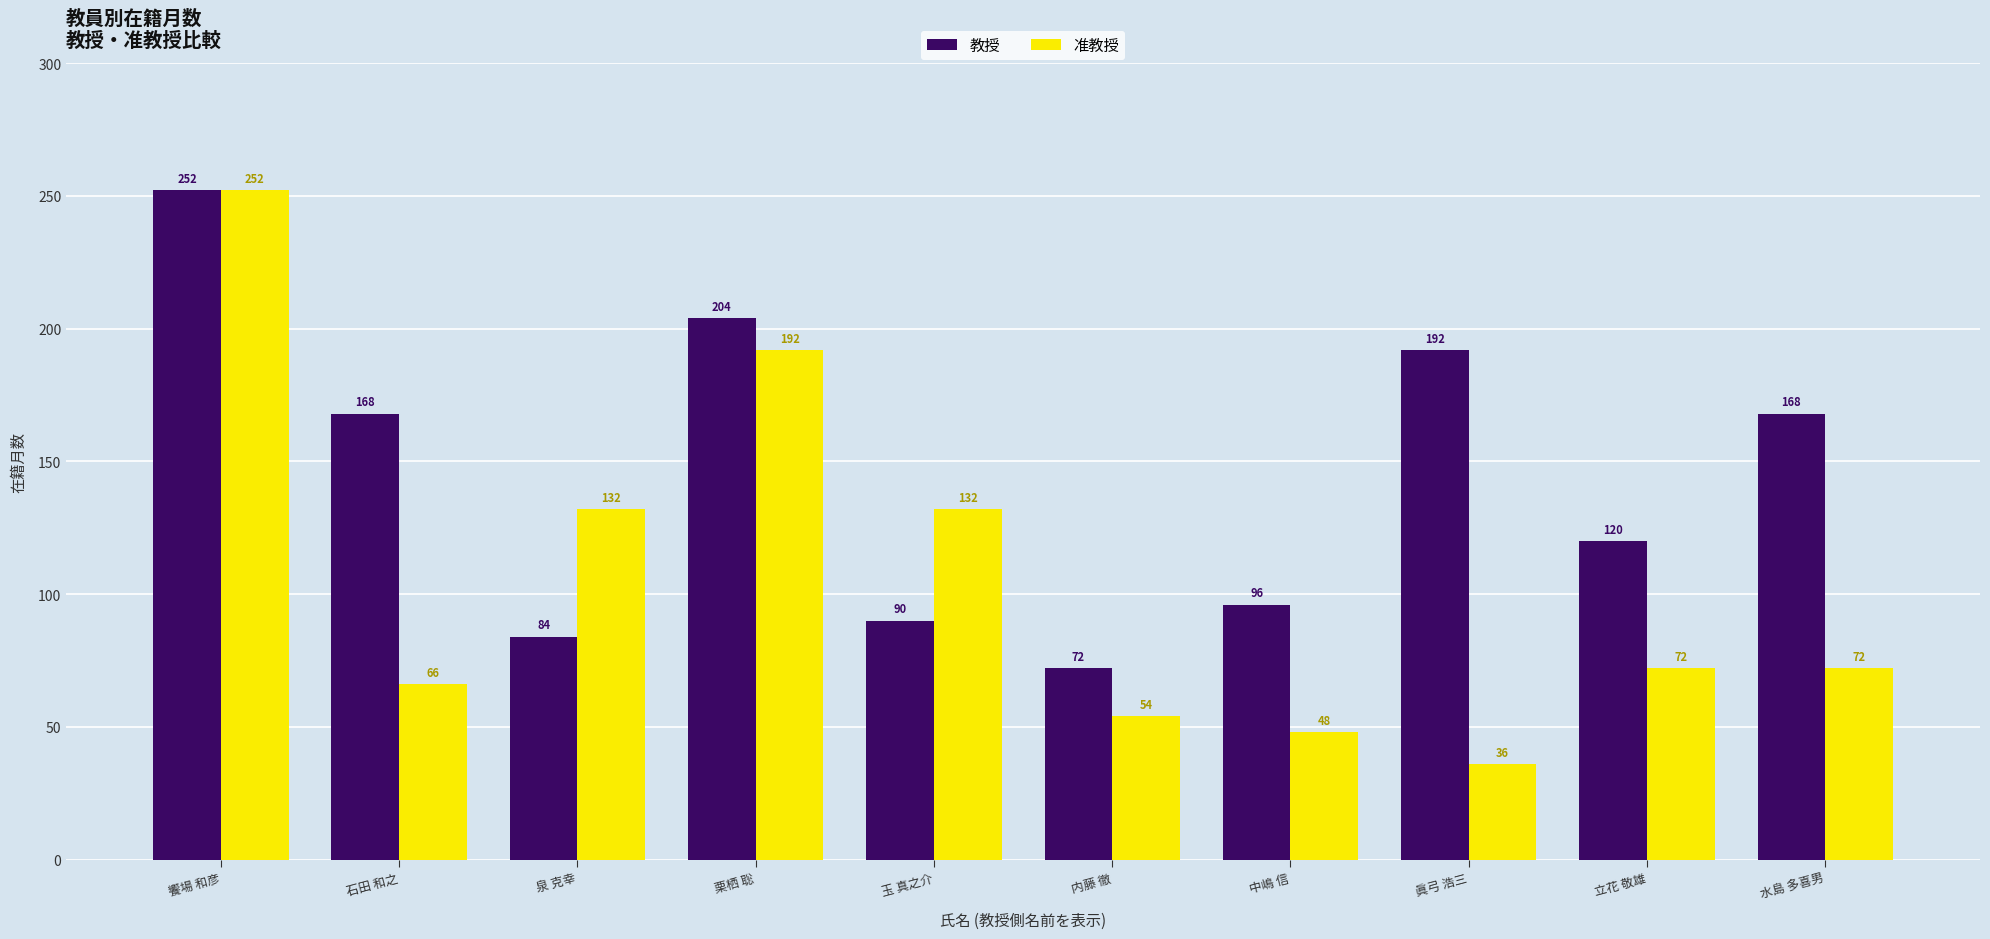

What is the minimum value for 准教授?

36